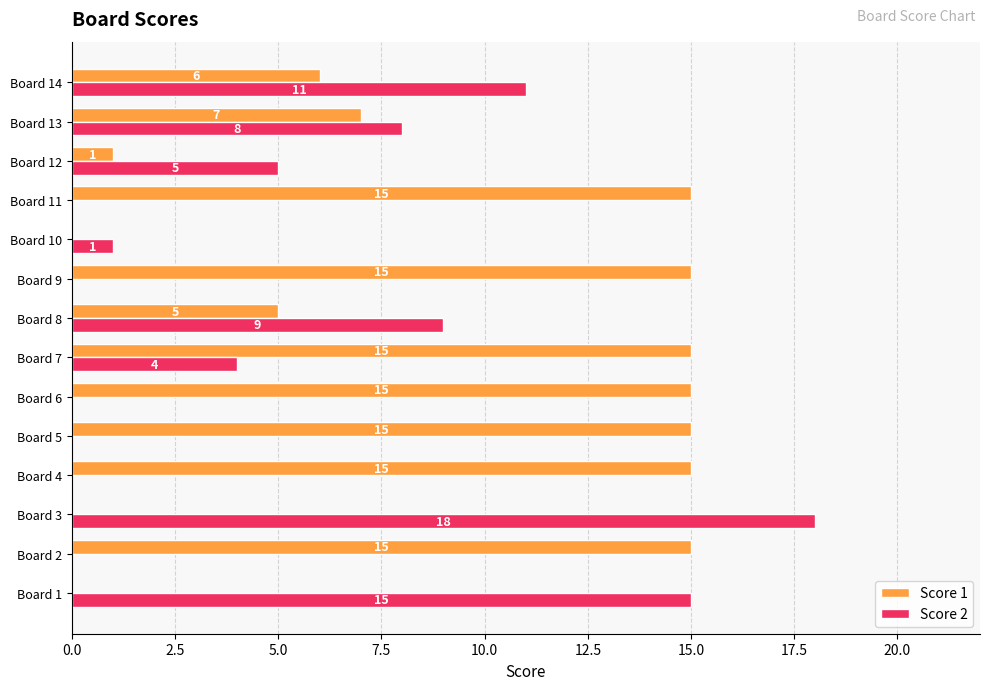

Which series has the largest total across all categories?

Score 1